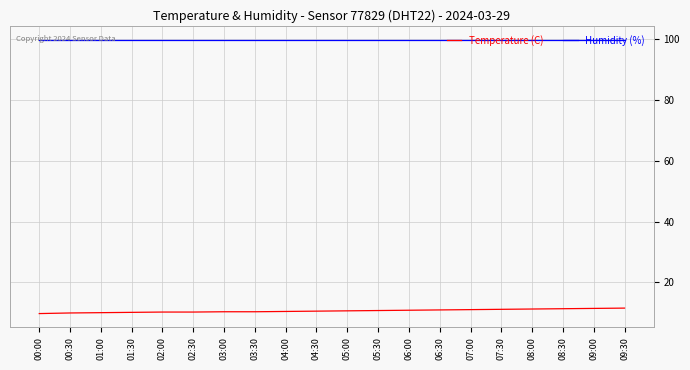

Which series has the largest total across all categories?

Humidity (%)